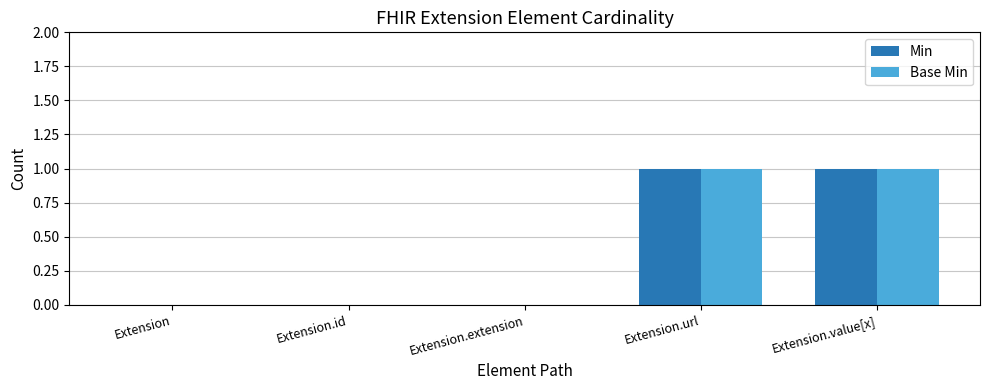

How many groups of bars are there?

5